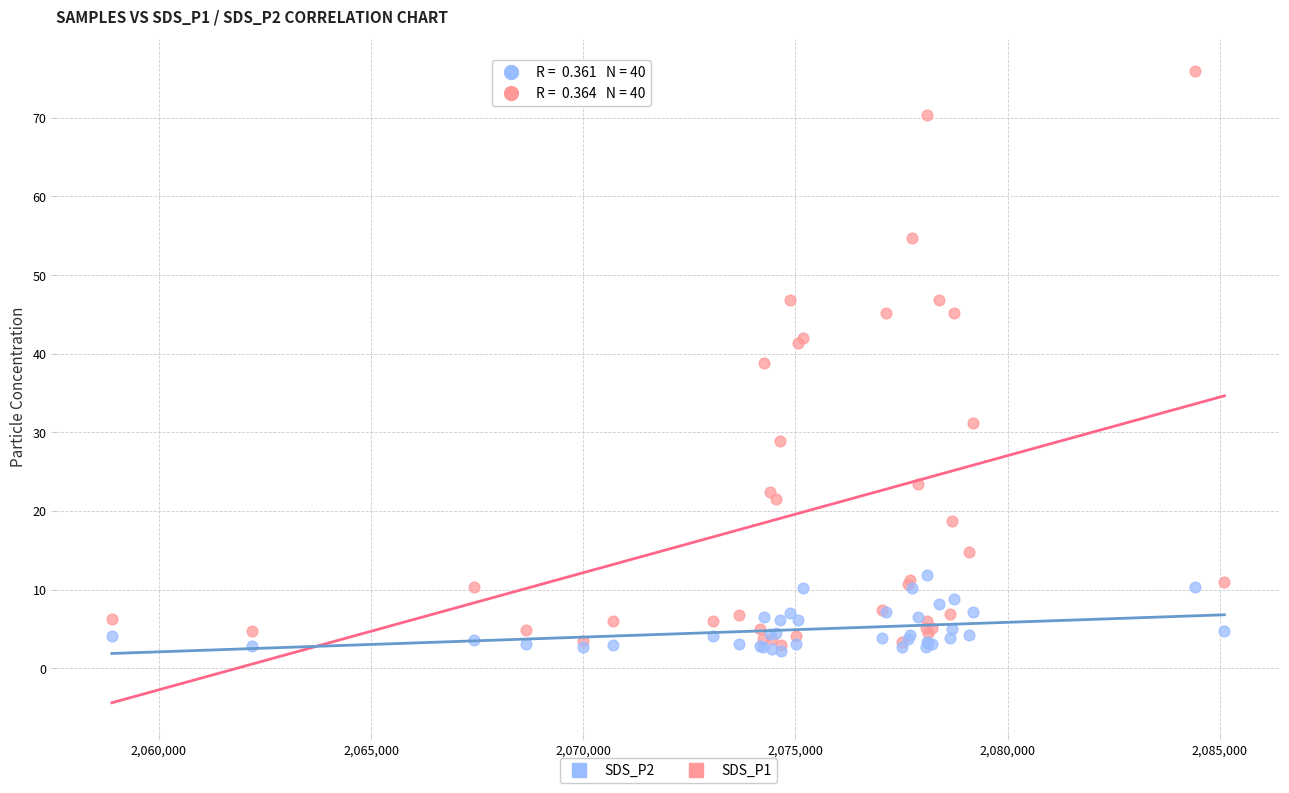

Which series has the largest Y range (max minus min)?

SDS_P1